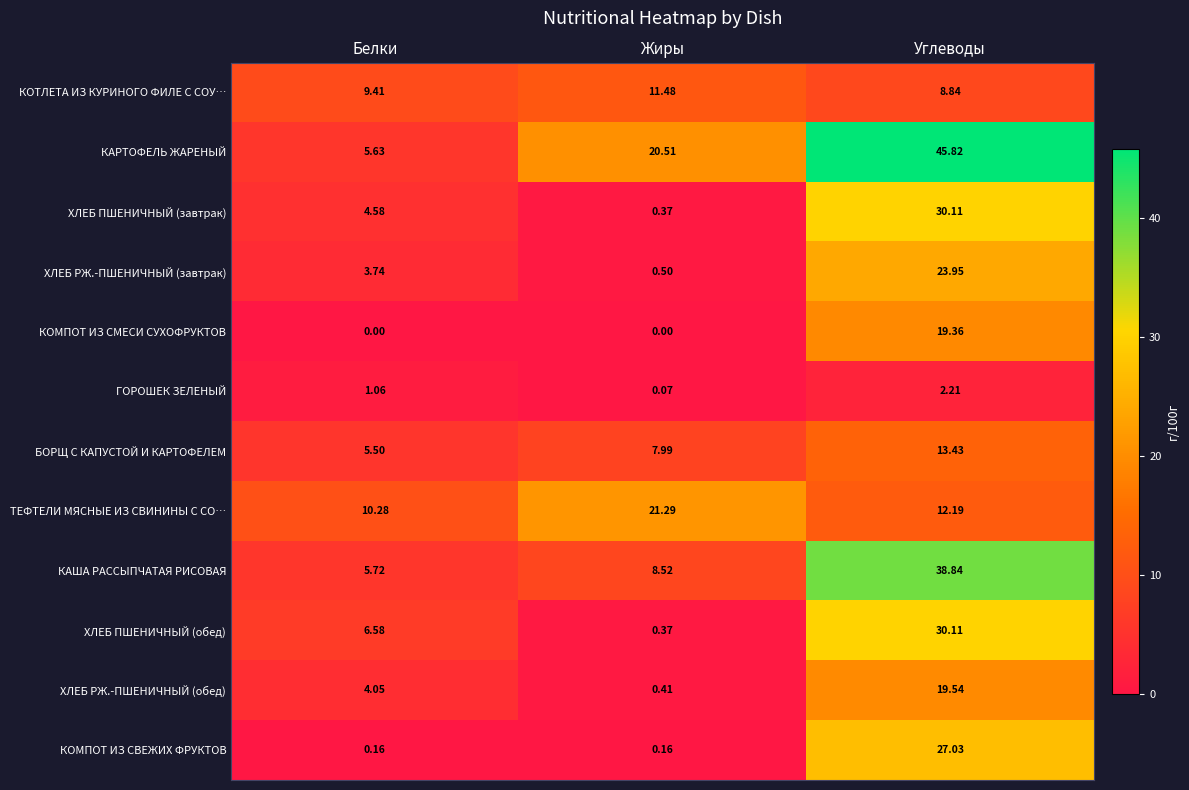

At which category is the sum across all series the highest?

Углеводы